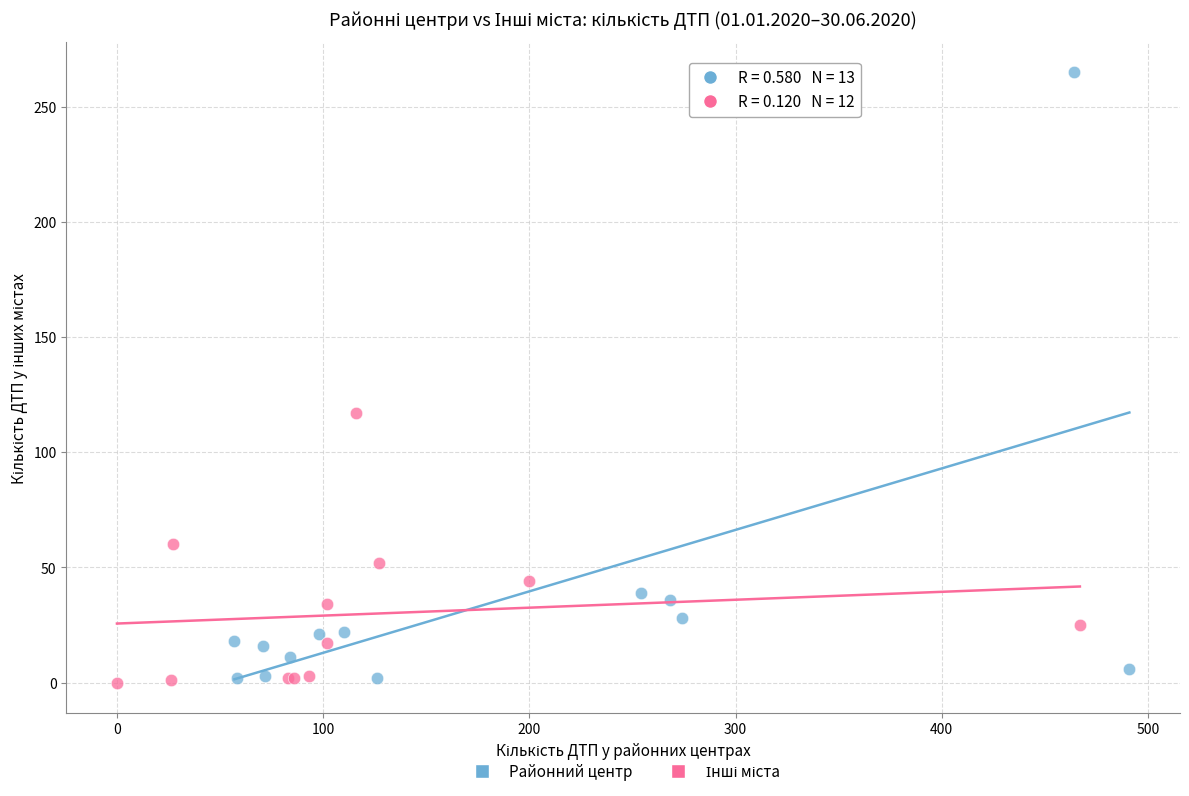

Which series has the largest Y range (max minus min)?

Районний центр